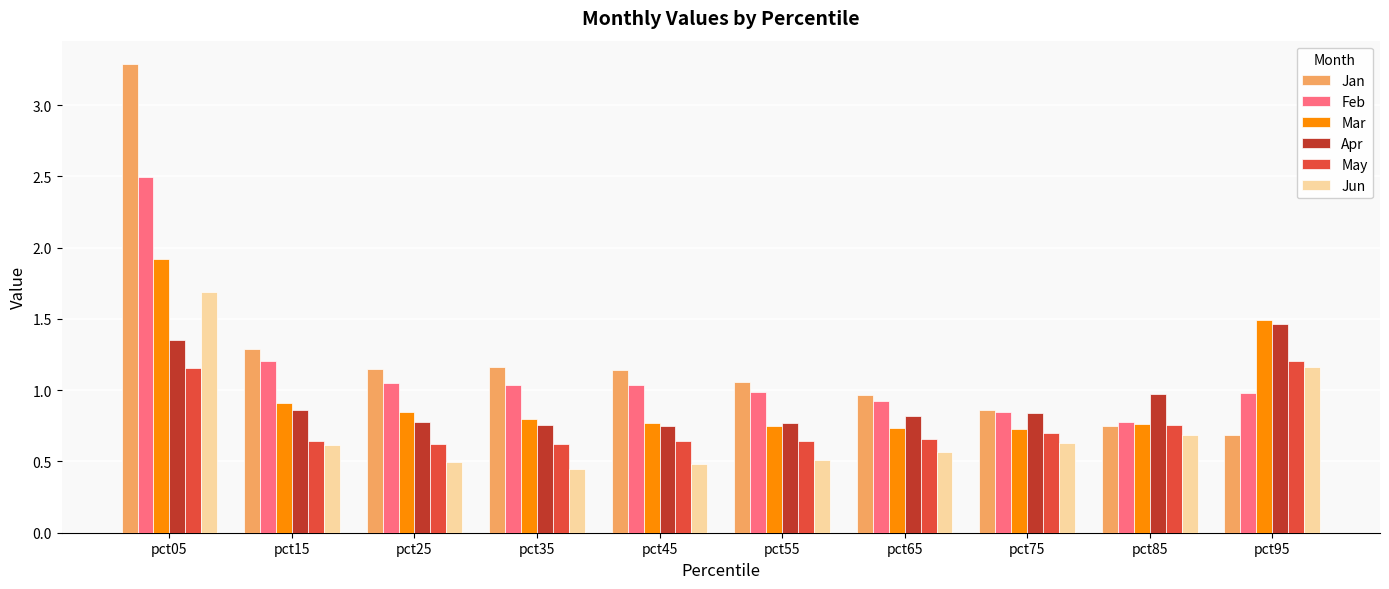

Rank the series by their maximum value, from highest to lowest.

Jan, Feb, Mar, Jun, Apr, May